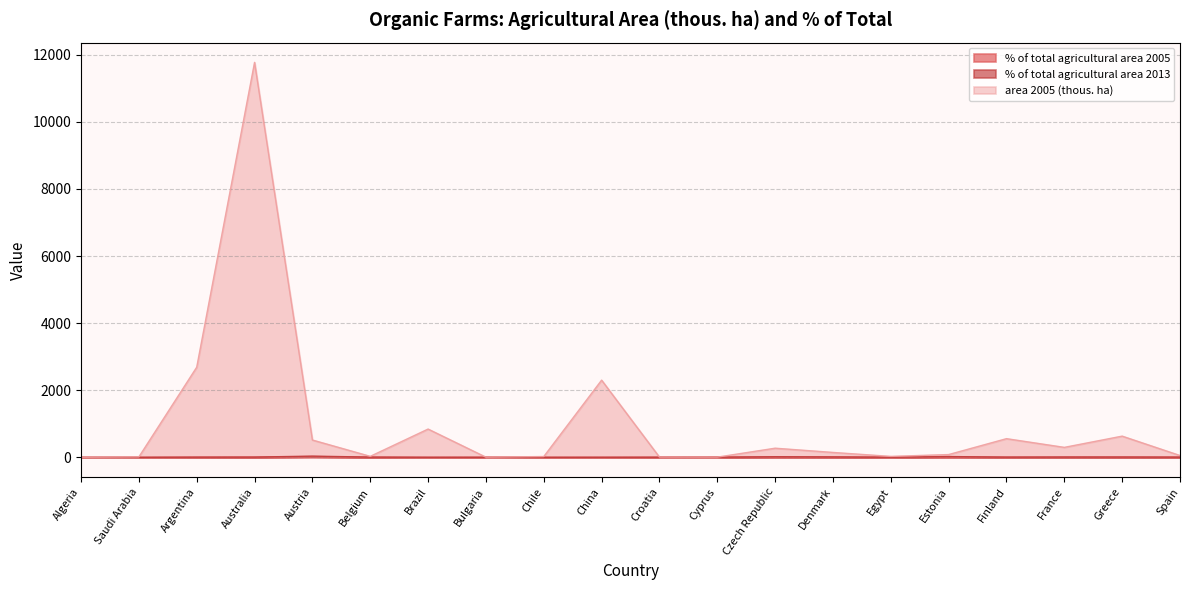

What is the label of the 4th point from the right?

Finland